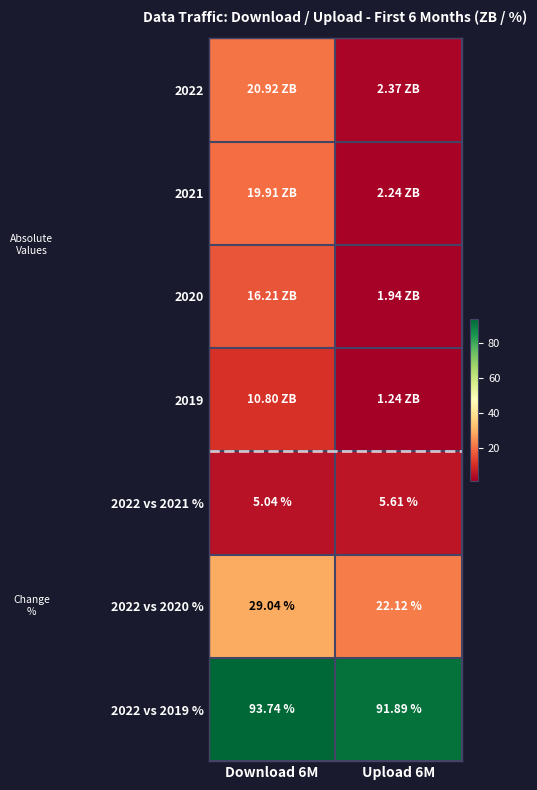

Where does the 2022 series first go above 20?

Download 6M